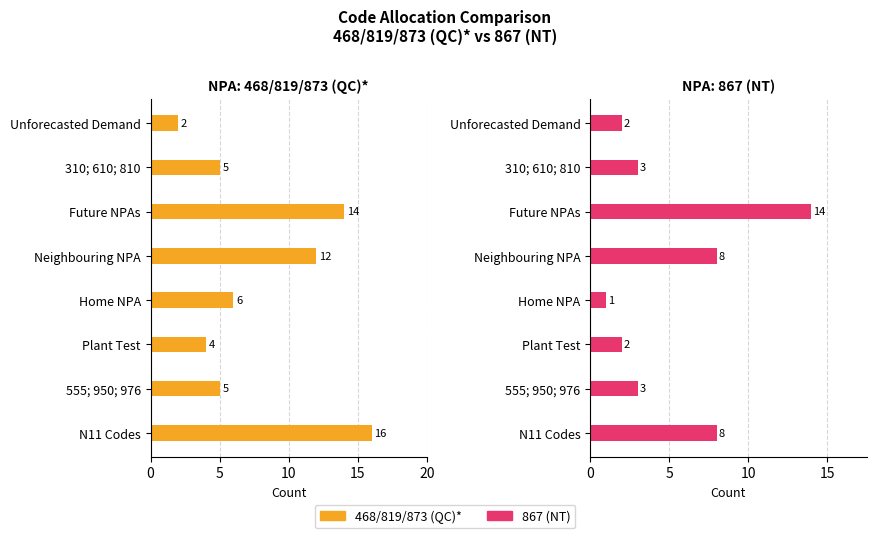

What is the value of the 468/819/873 (QC)* bar at the 5th from the left?

12